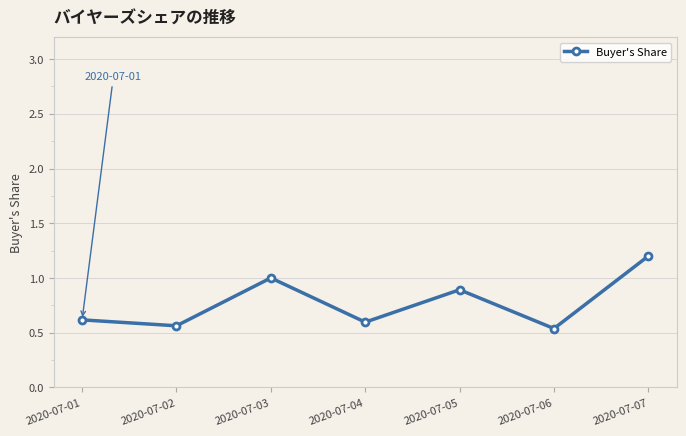

What is the value of the 3rd point from the left?

1.0